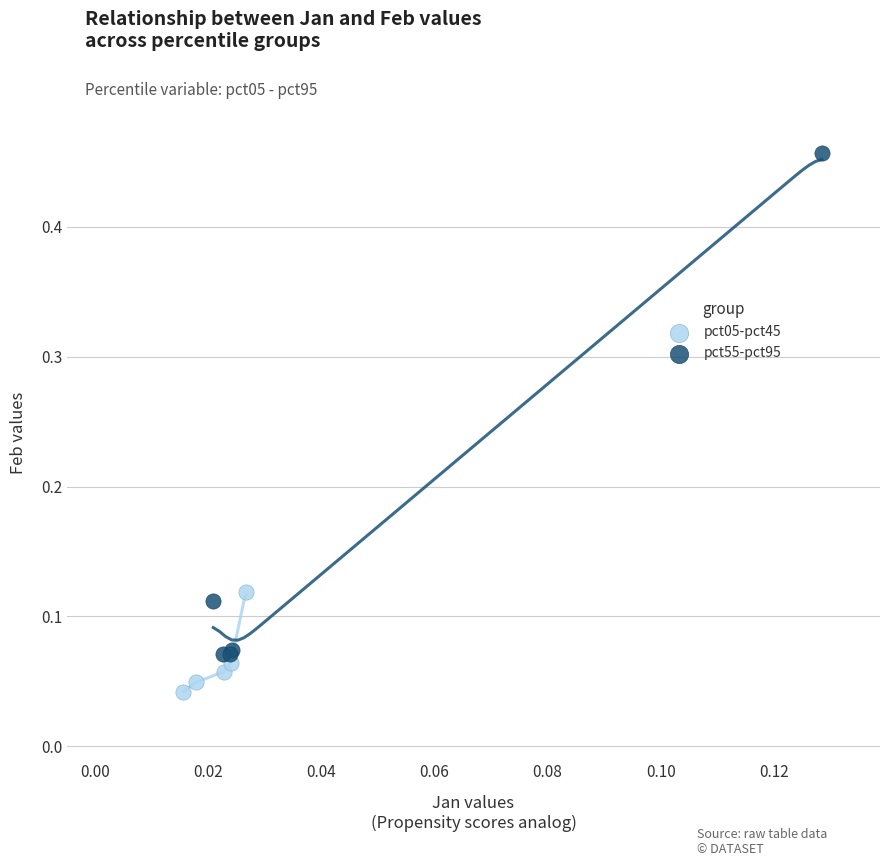

Which series contains the highest Y value?

pct55-pct95